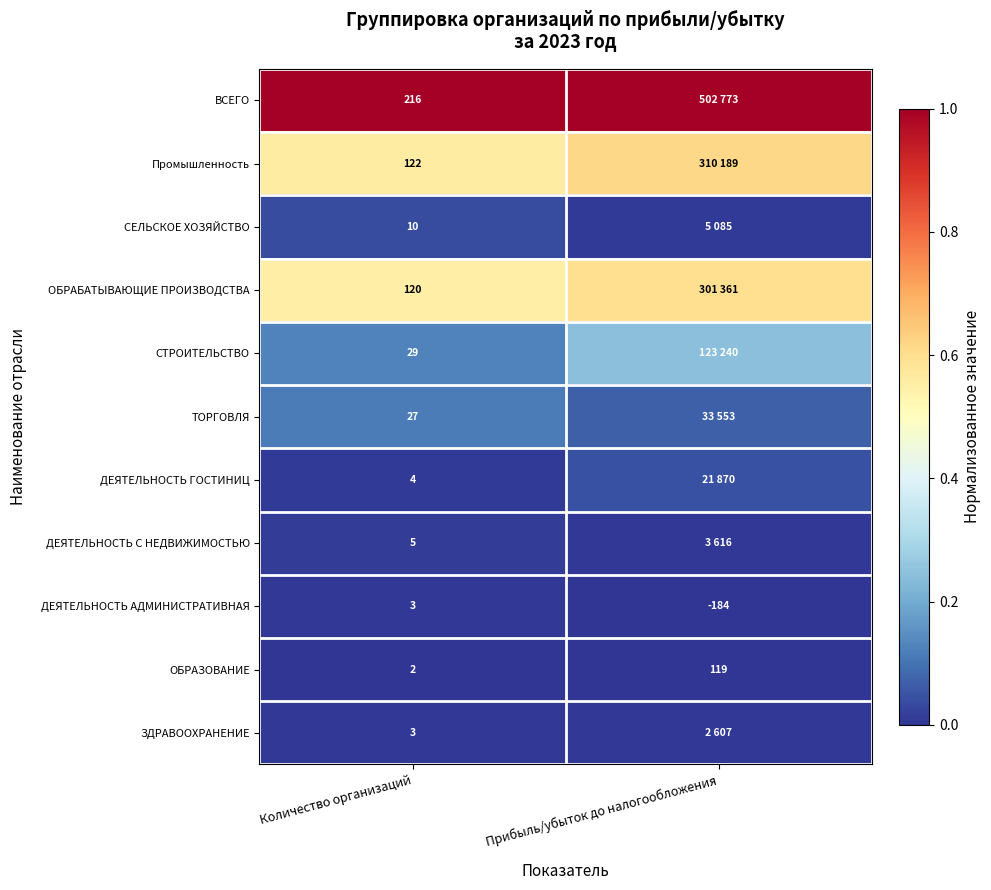

List the labels in order of ОБРАЗОВАНИЕ value, largest first.

Прибыль/убыток до налогообложения, Количество организаций